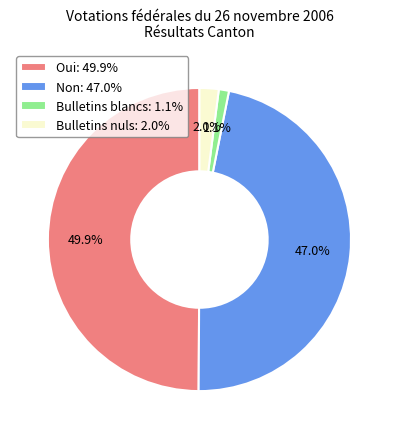

The Bulletins nuls slice represents 12% of the pie. True or false?

False